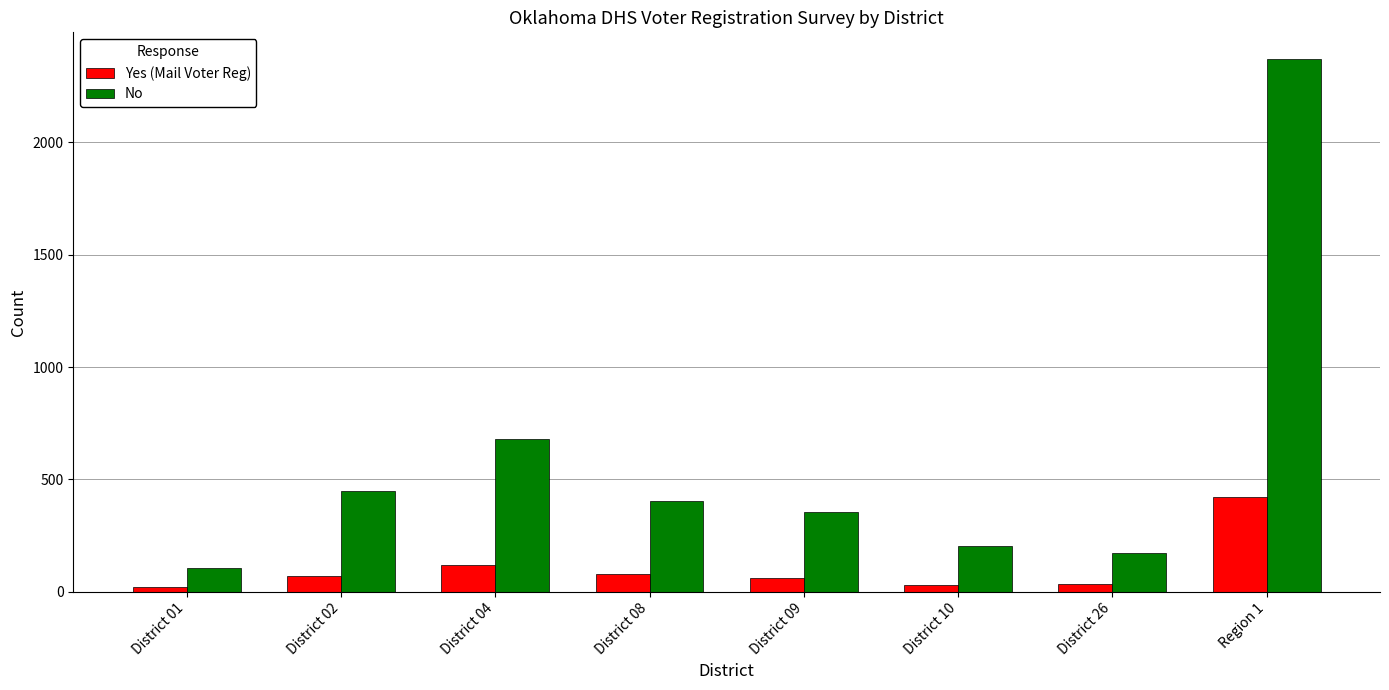

Rank the series at Region 1 from lowest to highest value.

Yes (Mail Voter Reg), No